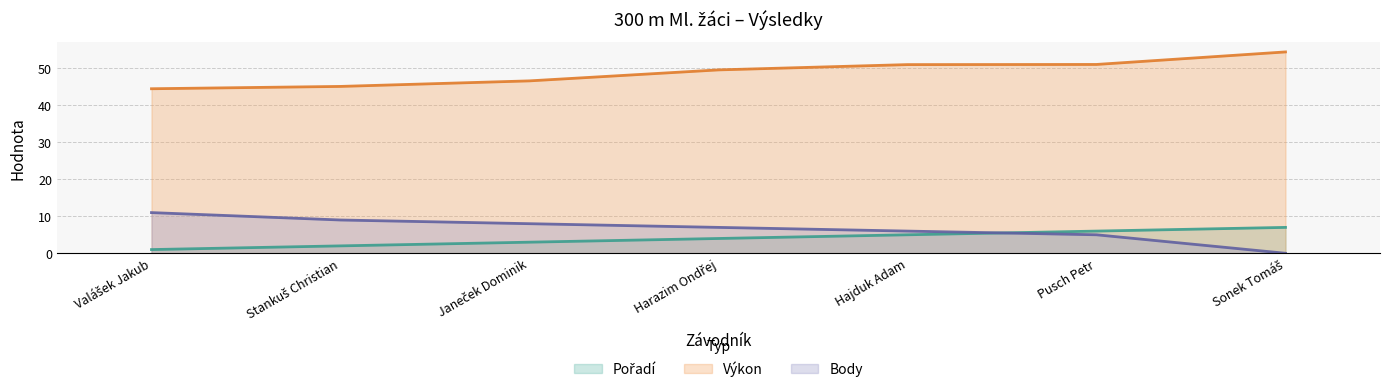

At how many categories does at least one series exceed 37?

7